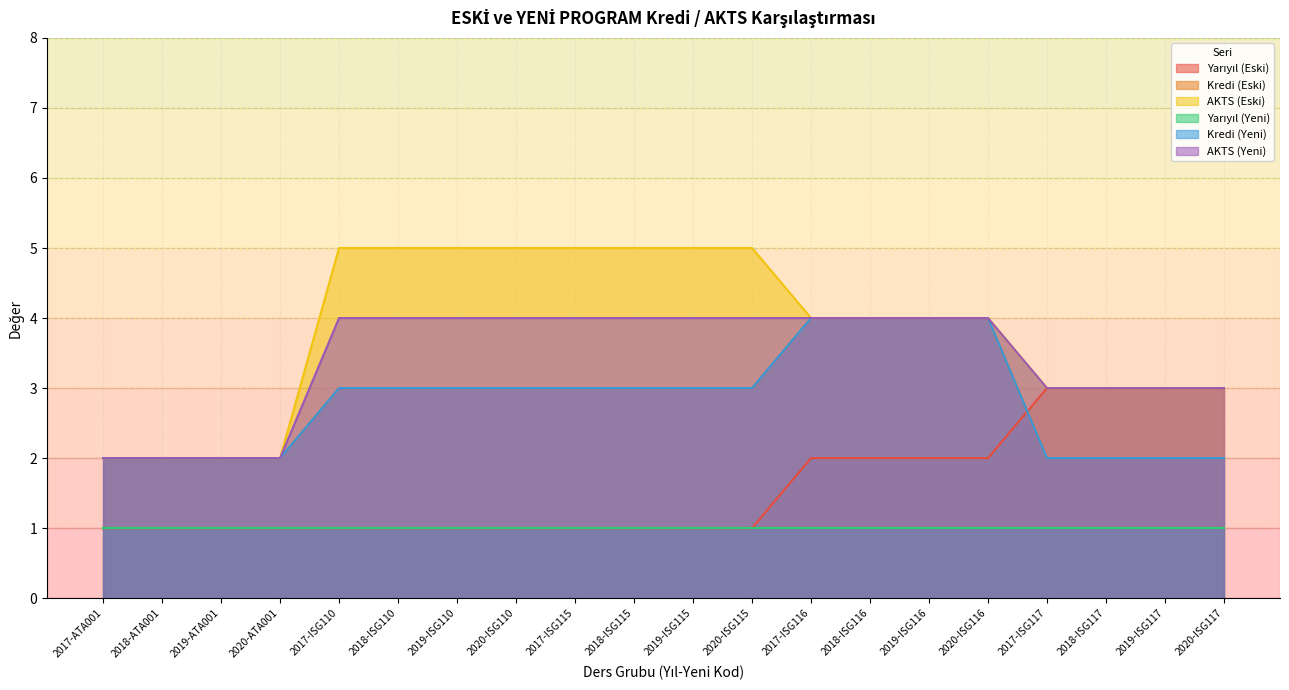

What is the highest value of the AKTS (Yeni) series?

4